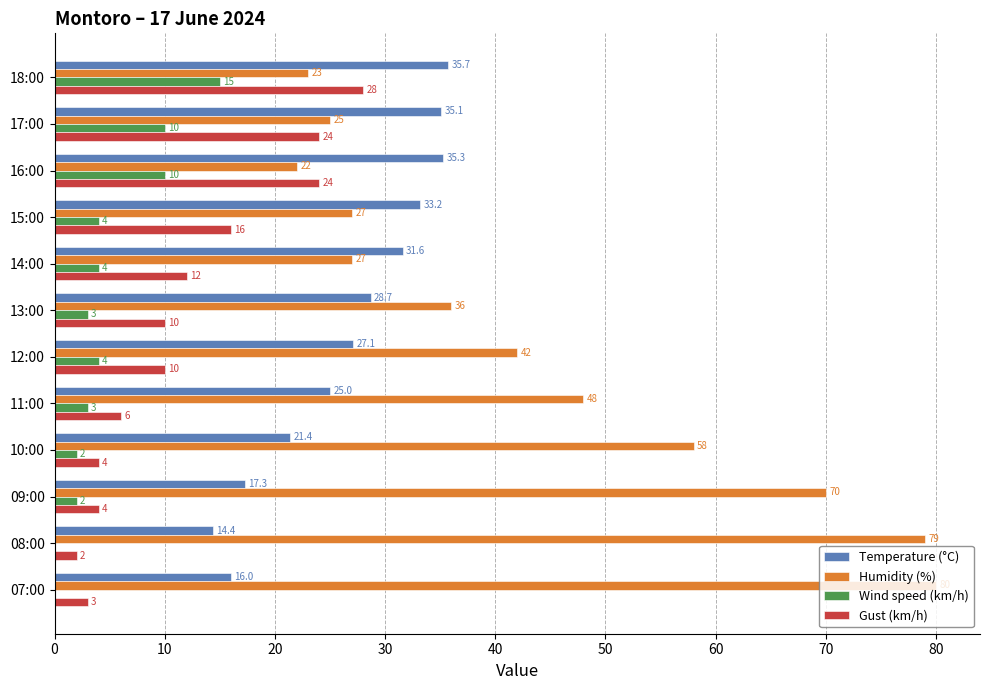

Read the Gust (km/h) value at 07:00.

3.0